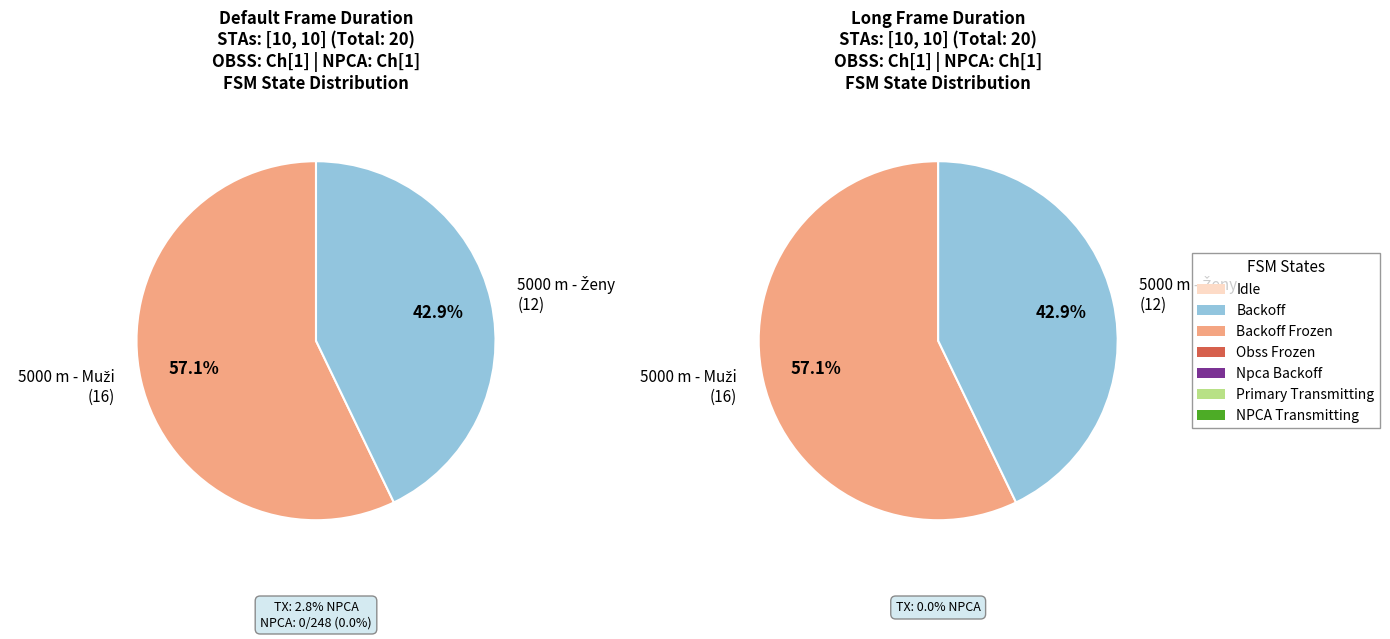

Between 5000 m - Ženy and 5000 m - Muži, which is larger?

5000 m - Muži